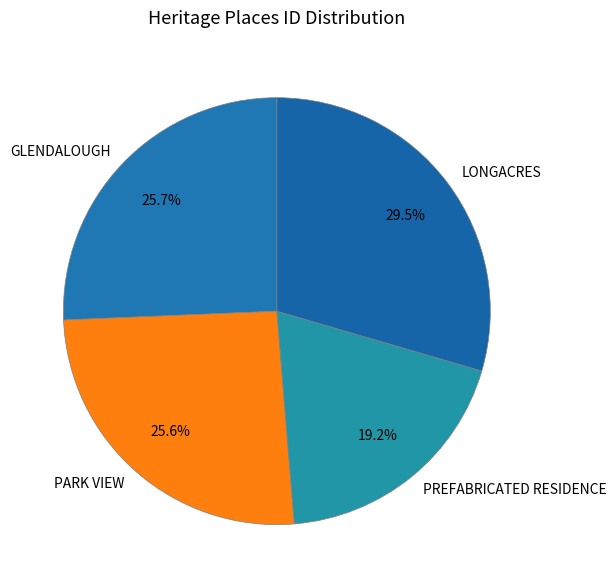

Between GLENDALOUGH and PREFABRICATED RESIDENCE, which is larger?

GLENDALOUGH